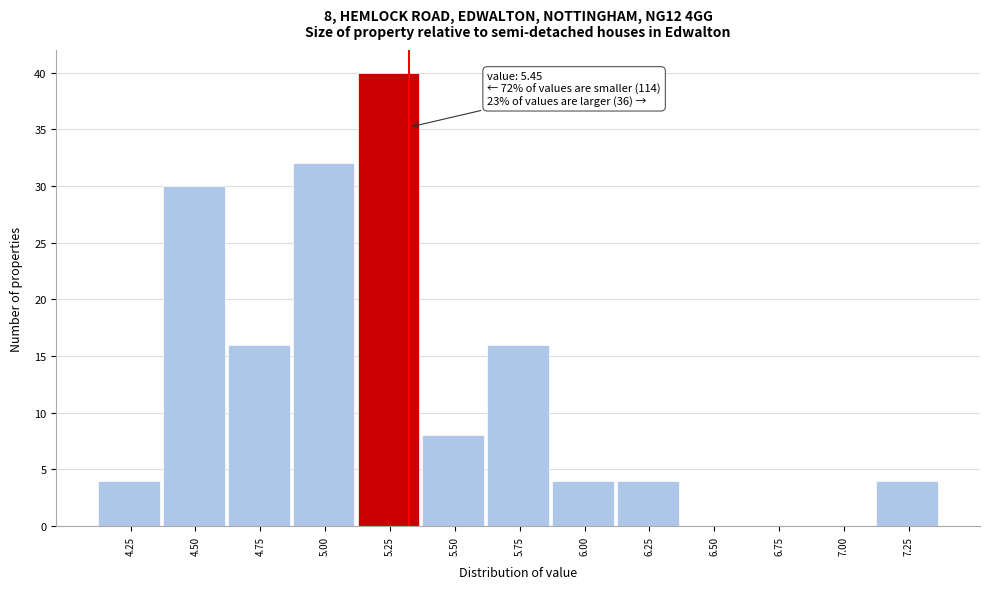

Reading left to right, list all the values displayed in this chart.

4.25=4	4.50=30	4.75=16	5.00=32	5.25=40	5.50=8	5.75=16	6.00=4	6.25=4	6.50=0	6.75=0	7.00=0	7.25=4